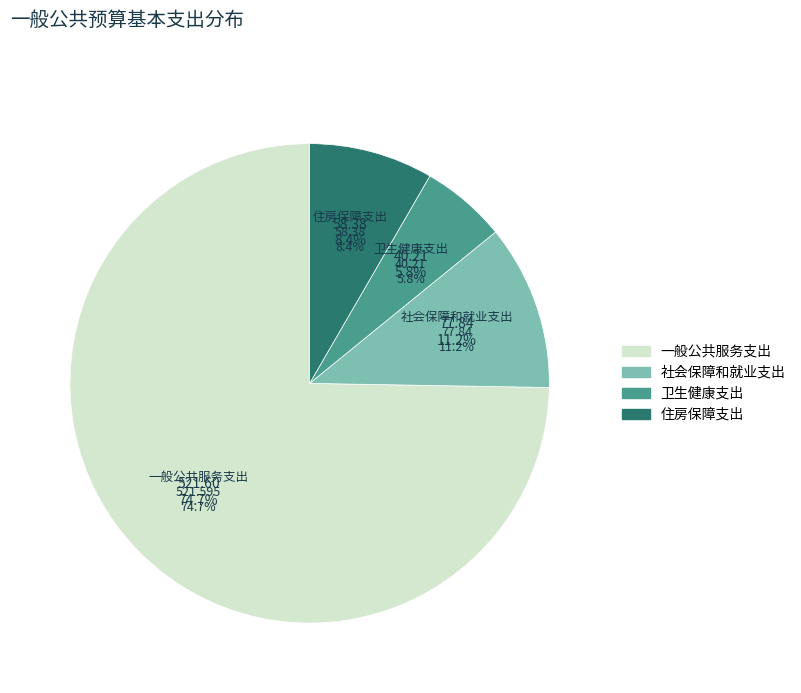

How many segments does this pie chart have?

4